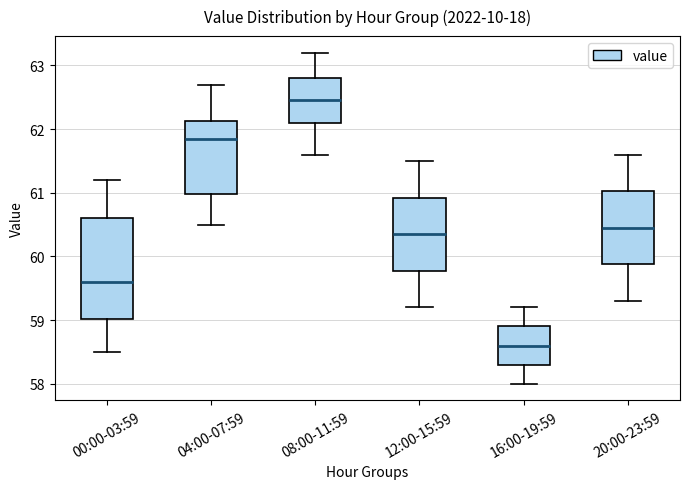

Where does the upper whisker of the box for 00:00-03:59 end on the y-axis? The values are not printed on the chart, so give them approximately, as read against the axis.

61.2